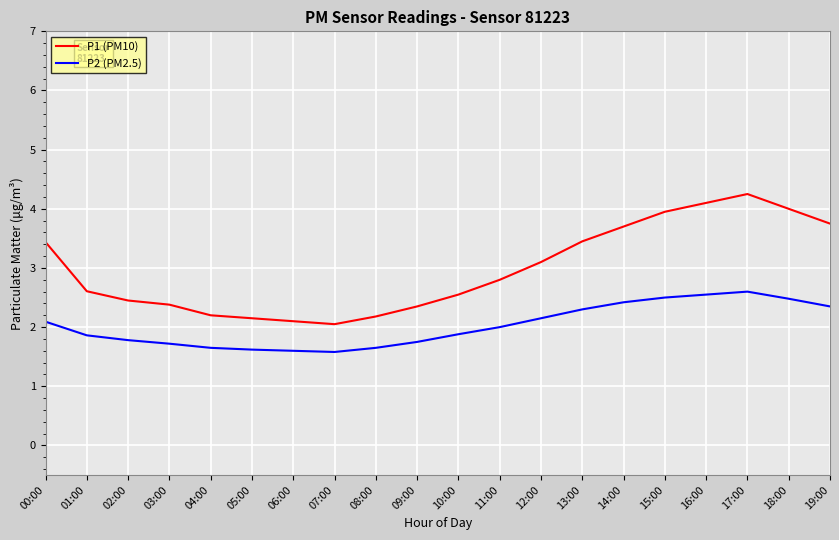

True or false: P1 (PM10) has more than 0 interior local peaks.

True